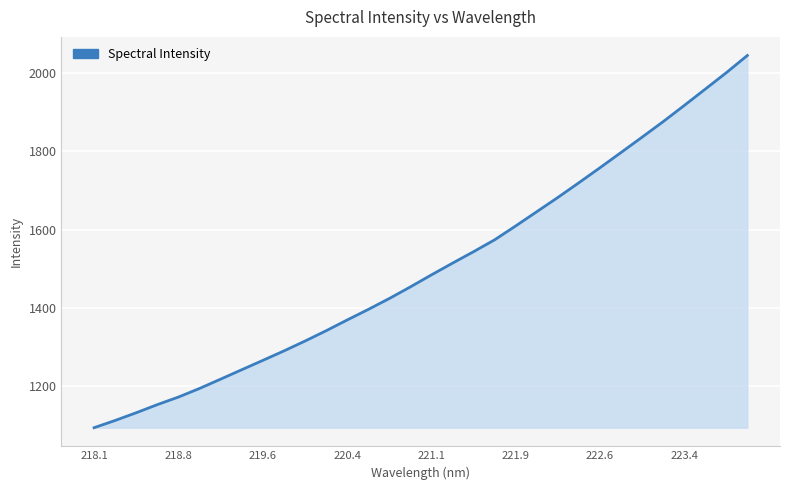

What is the greatest value displayed?

2045.8